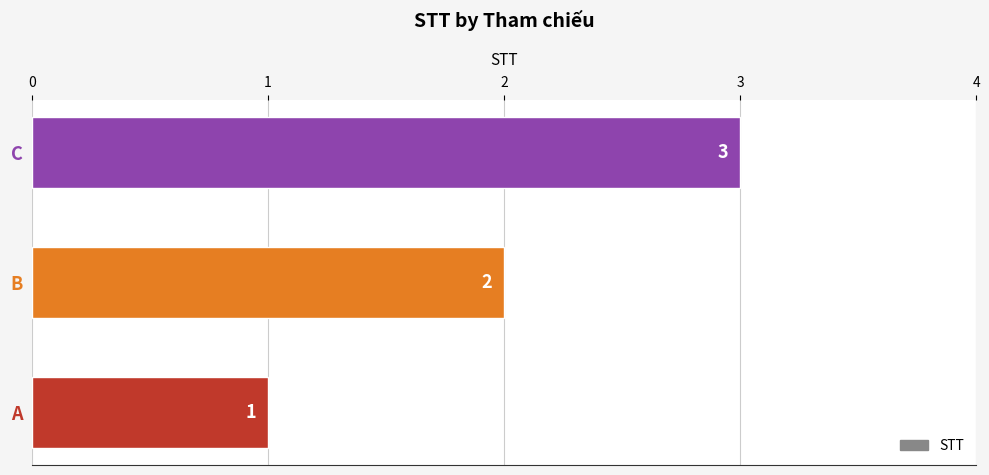

What is the ratio of the value at A to the value at C?

0.3